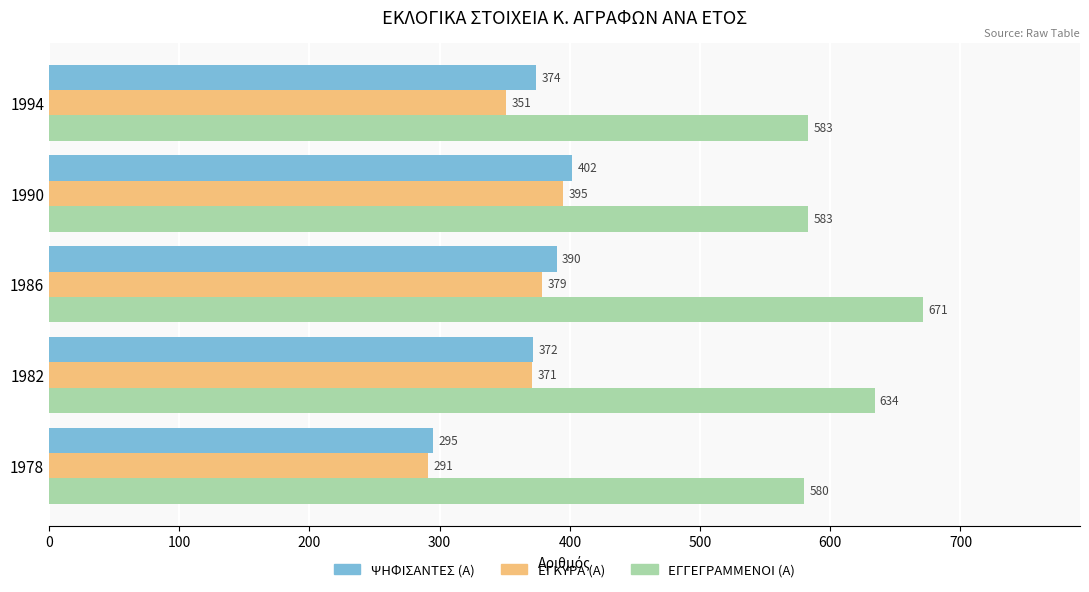

At 1994, list the series in order from smallest to largest.

ΕΓΚΥΡΑ (Α), ΨΗΦΙΣΑΝΤΕΣ (Α), ΕΓΓΕΓΡΑΜΜΕΝΟΙ (Α)